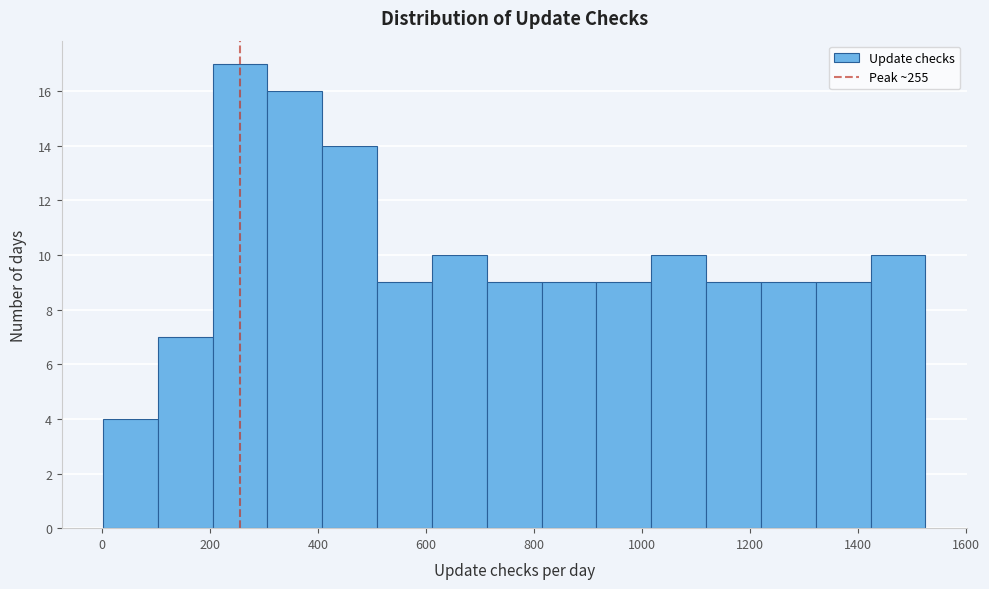

Reading left to right, list every bar in this chart as the range it spans on the x-axis followed by its height. Neither the bar edges nor the heights are printed on the chart, so give them approximately, as read against the axes.

0 to 100: 4
100 to 200: 7
200 to 300: 17
300 to 400: 16
400 to 500: 14
500 to 620: 9
620 to 720: 10
720 to 820: 9
820 to 920: 9
920 to 1020: 9
1020 to 1120: 10
1120 to 1220: 9
1220 to 1320: 9
1320 to 1420: 9
1420 to 1520: 10